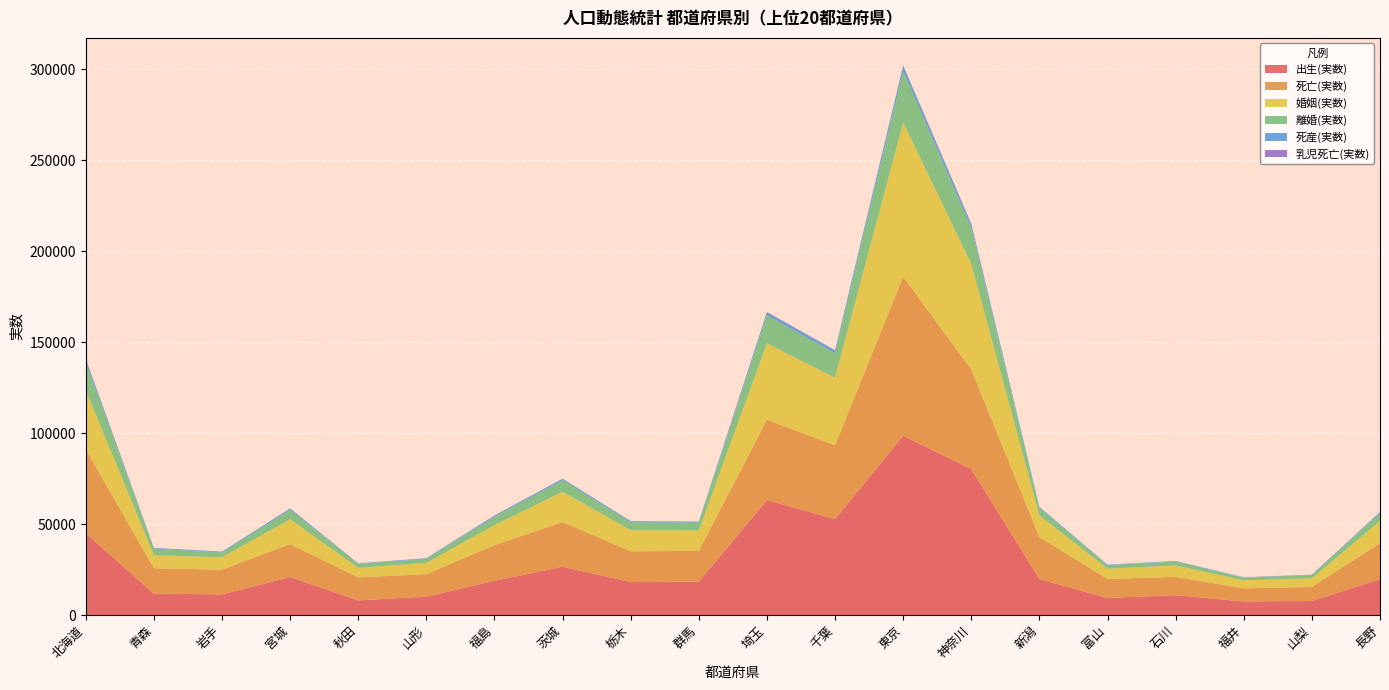

Reading left to right, list all the values displayed in this chart.

出生(実数): 44939	11723	11376	20829	8062	10087	18824	26523	18122	18337	63224	52789	98534	80262	19719	9362	10906	7446	7720	19735
死亡(実数): 46247	13995	13574	18151	12599	12402	19616	24630	16905	16935	44187	40579	87500	54738	23163	10494	10068	7243	7687	19822
婚姻(実数): 32354	7130	6790	13675	5291	6158	10991	16622	11647	11245	41979	37124	84755	58013	11920	5631	6274	4385	4806	12199
離婚(実数): 15365	3645	2661	5104	2159	2225	4609	6285	4324	4250	15370	13365	28211	19695	4054	1910	2160	1470	1762	4311
死産(実数): 1829	415	430	798	282	372	665	839	599	571	1728	1613	2938	2208	571	266	291	189	208	557
乳児死亡(実数): 133	45	33	69	32	29	65	77	64	67	178	154	293	260	55	29	40	25	27	45